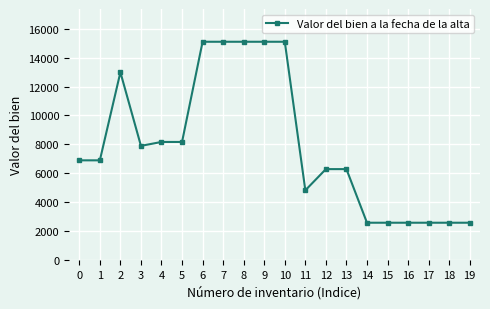

Count the number of data series in this chart.

1